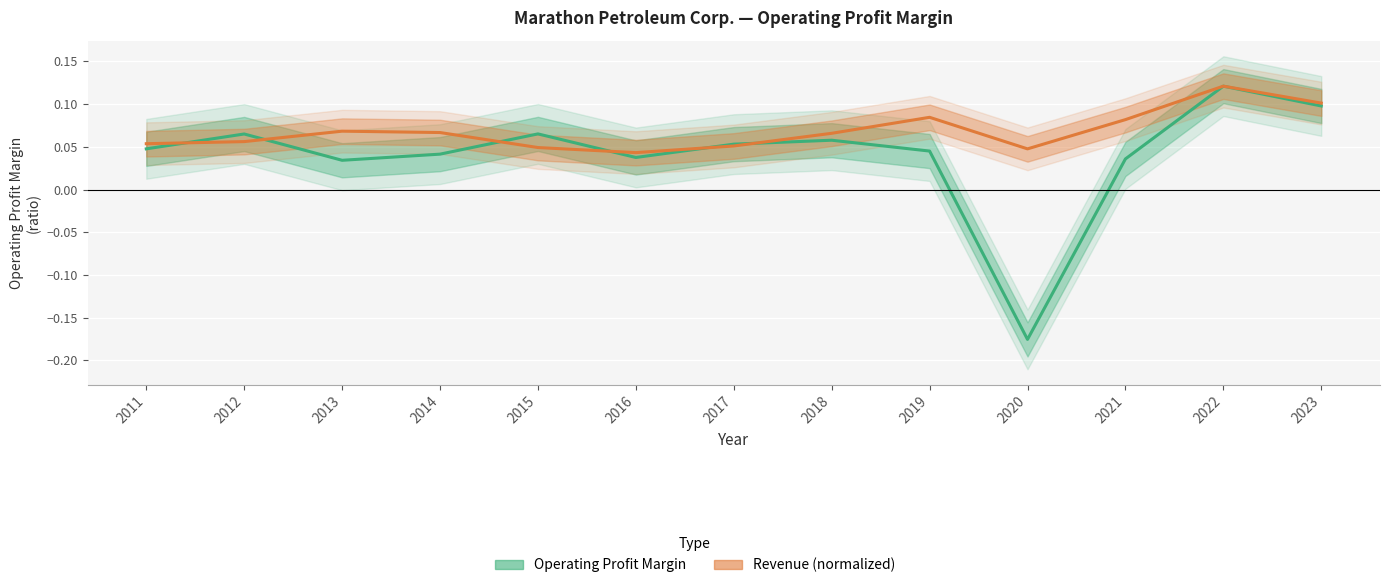

How many lines are shown in the chart?

2